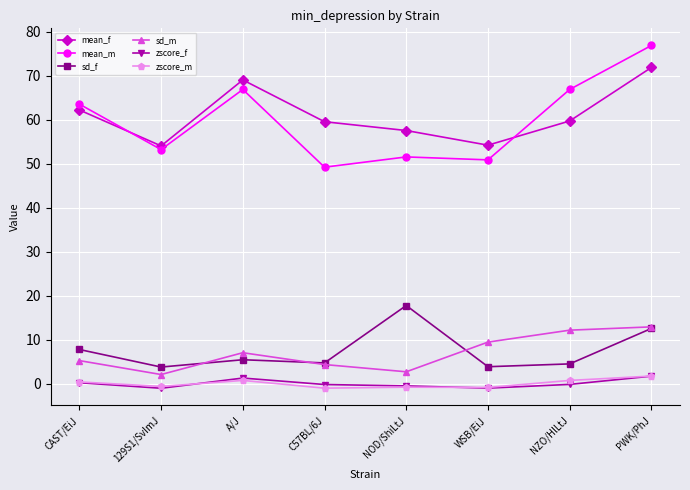

Where is the first local maximum for zscore_f?

A/J